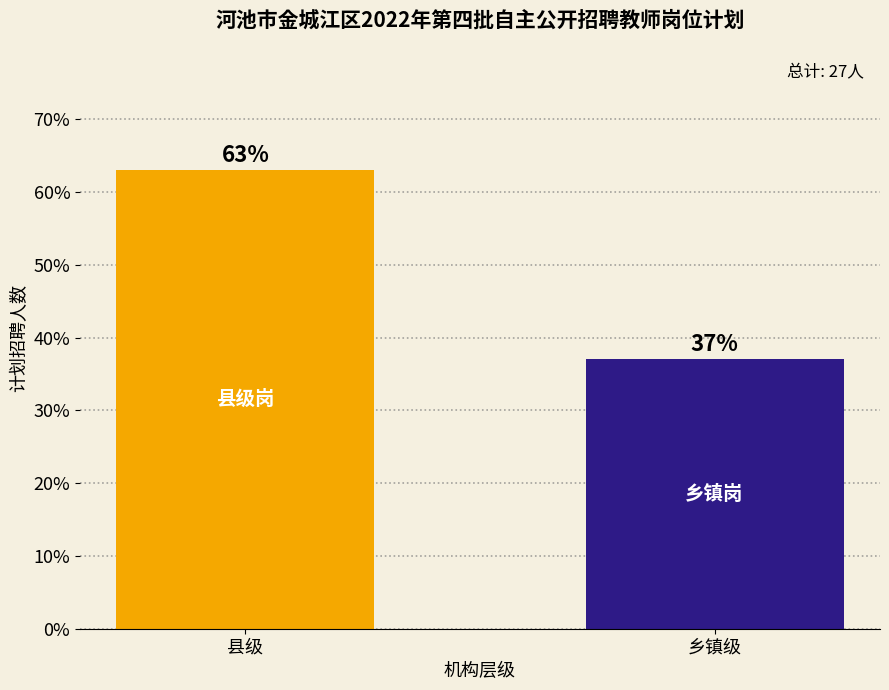

Reading left to right, list all the values displayed in this chart.

县级=63.0	乡镇级=37.0